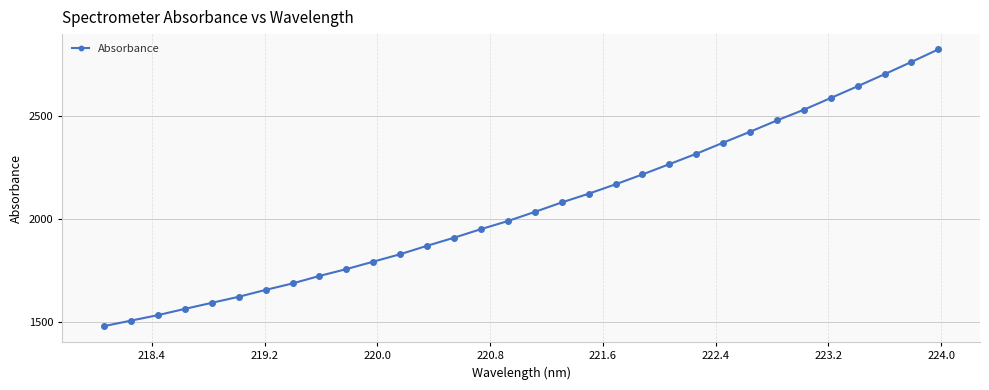

What is the smallest value displayed?

1478.0